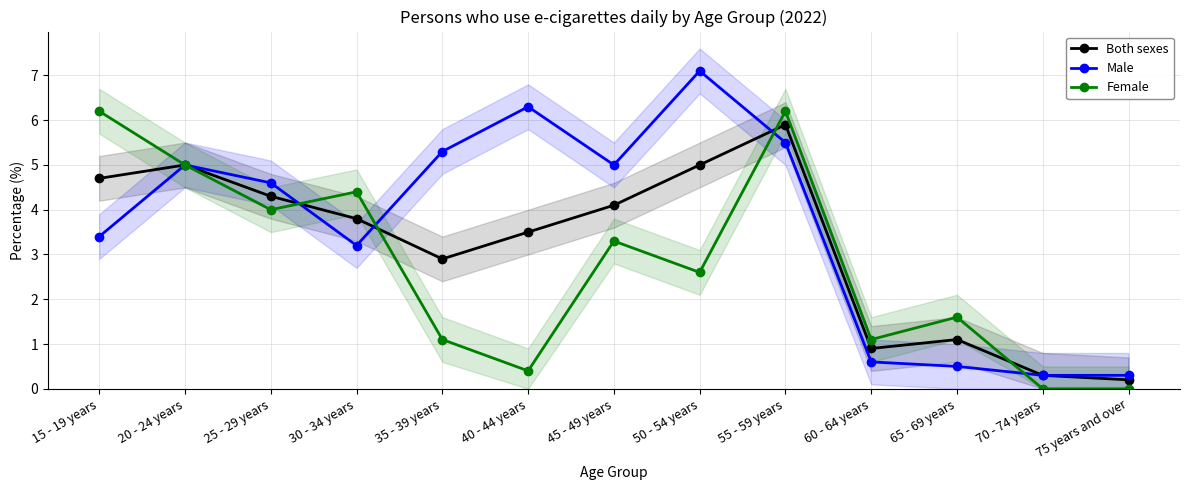

Which category has the lowest value in the Male series?

70 - 74 years